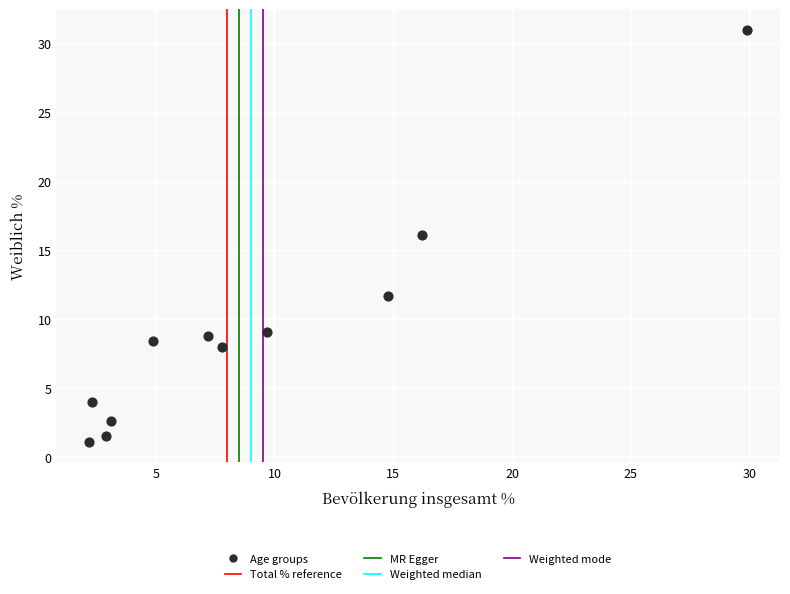

What is the range of Y values (max minus min)?

29.9